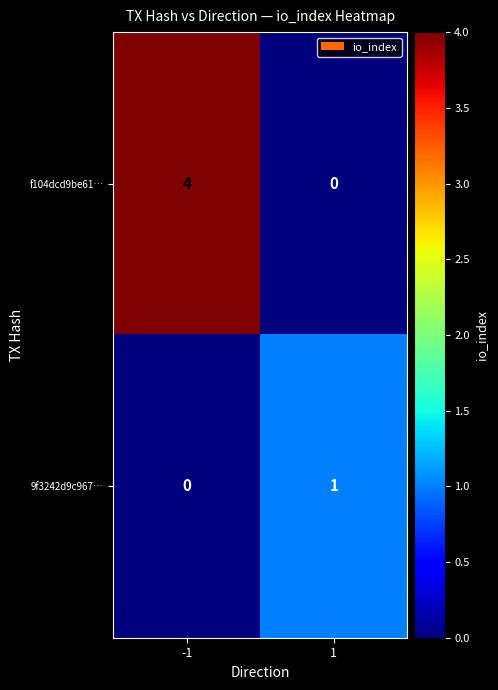

Count the number of categories in the chart.

2